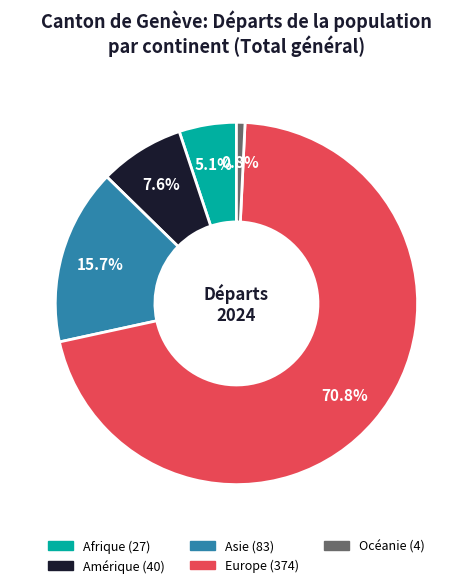

Which category has the smallest portion of the pie?

Océanie